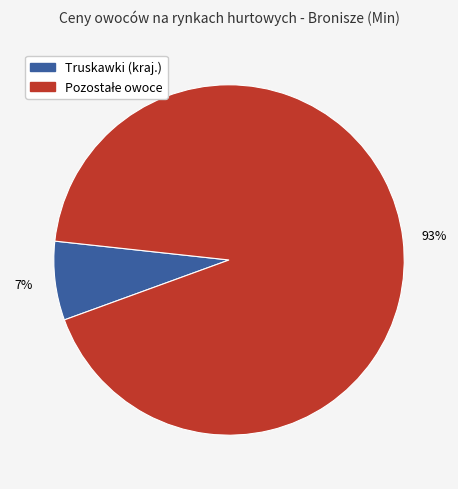

Count the number of slices in the pie.

2